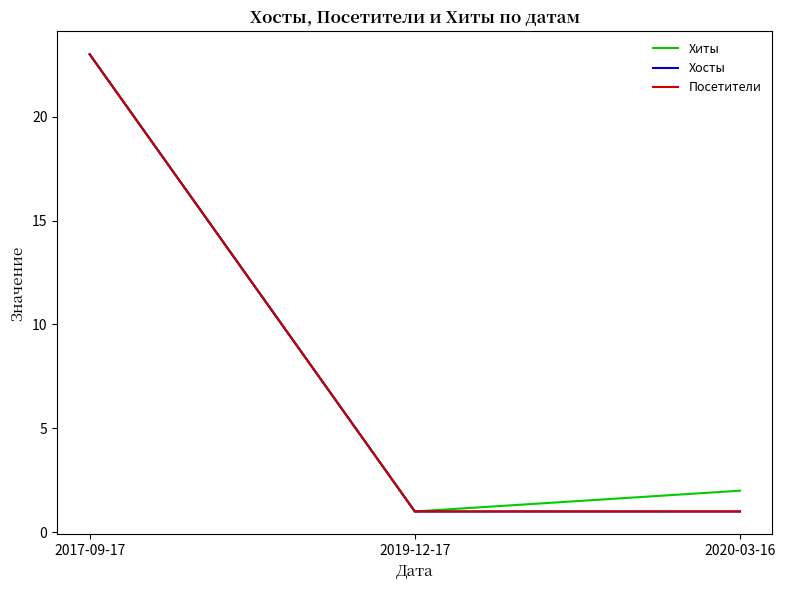

Does the chart have visible grid lines?

No